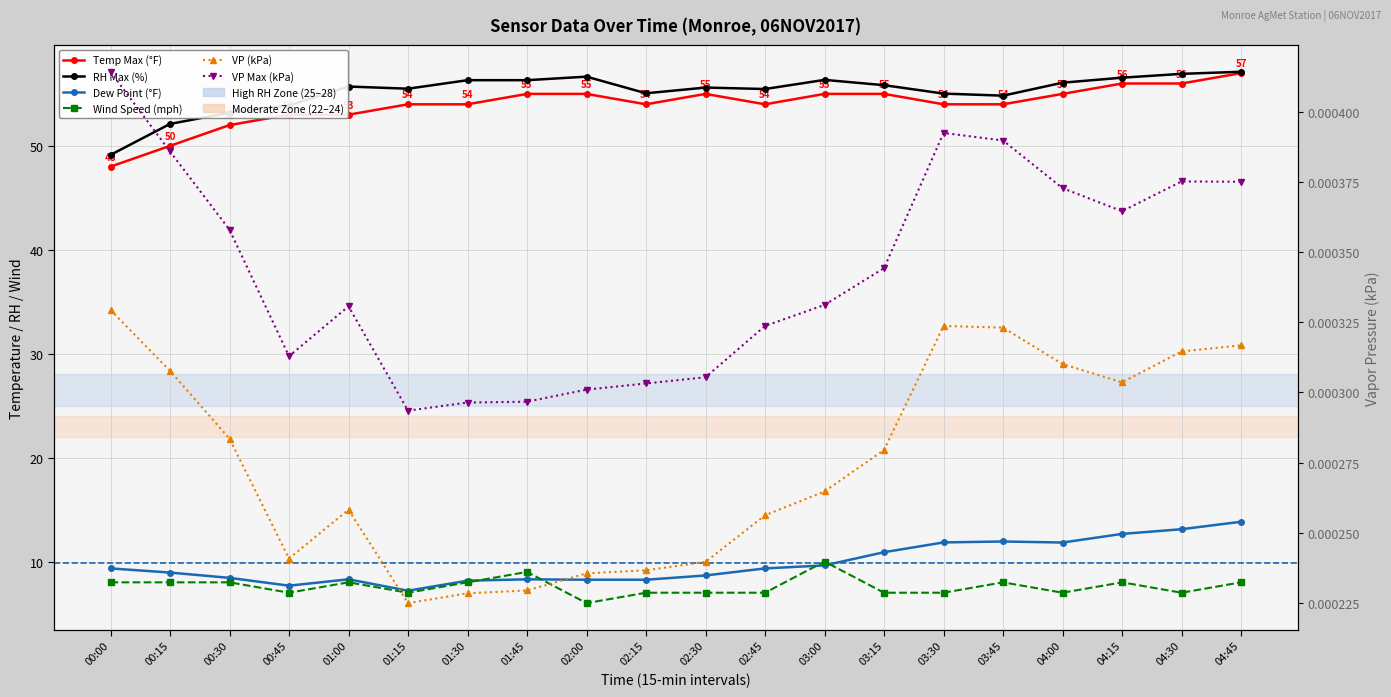

True or false: VP (kPa) and RH Max (%) intersect in this chart.

False